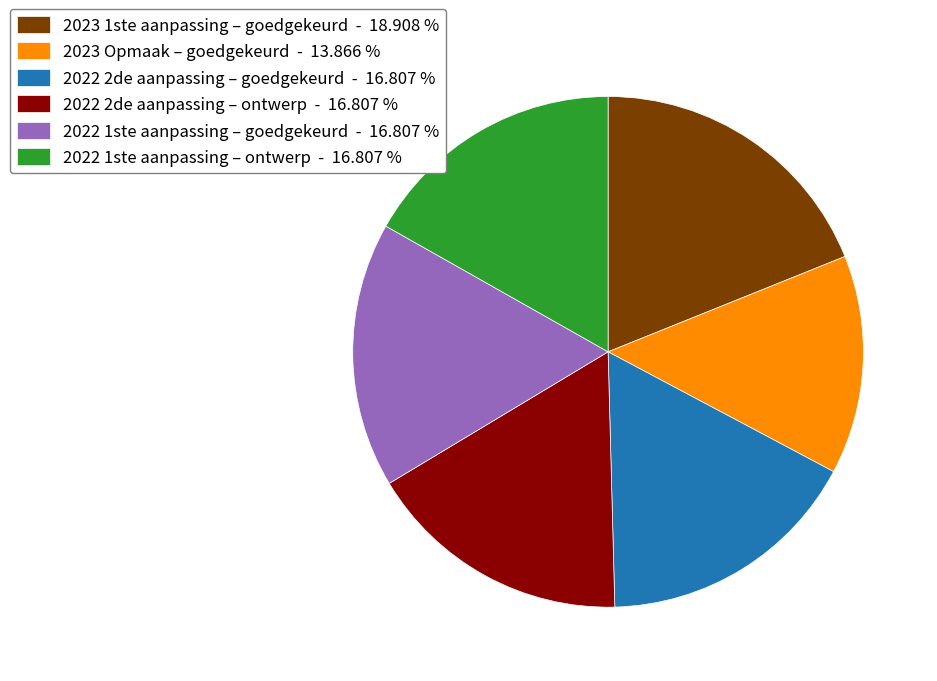

Is the sum of 2023 Opmaak – goedgekeurd - 13.866 % and 2022 1ste aanpassing – goedgekeurd - 16.807 % greater than half?

No